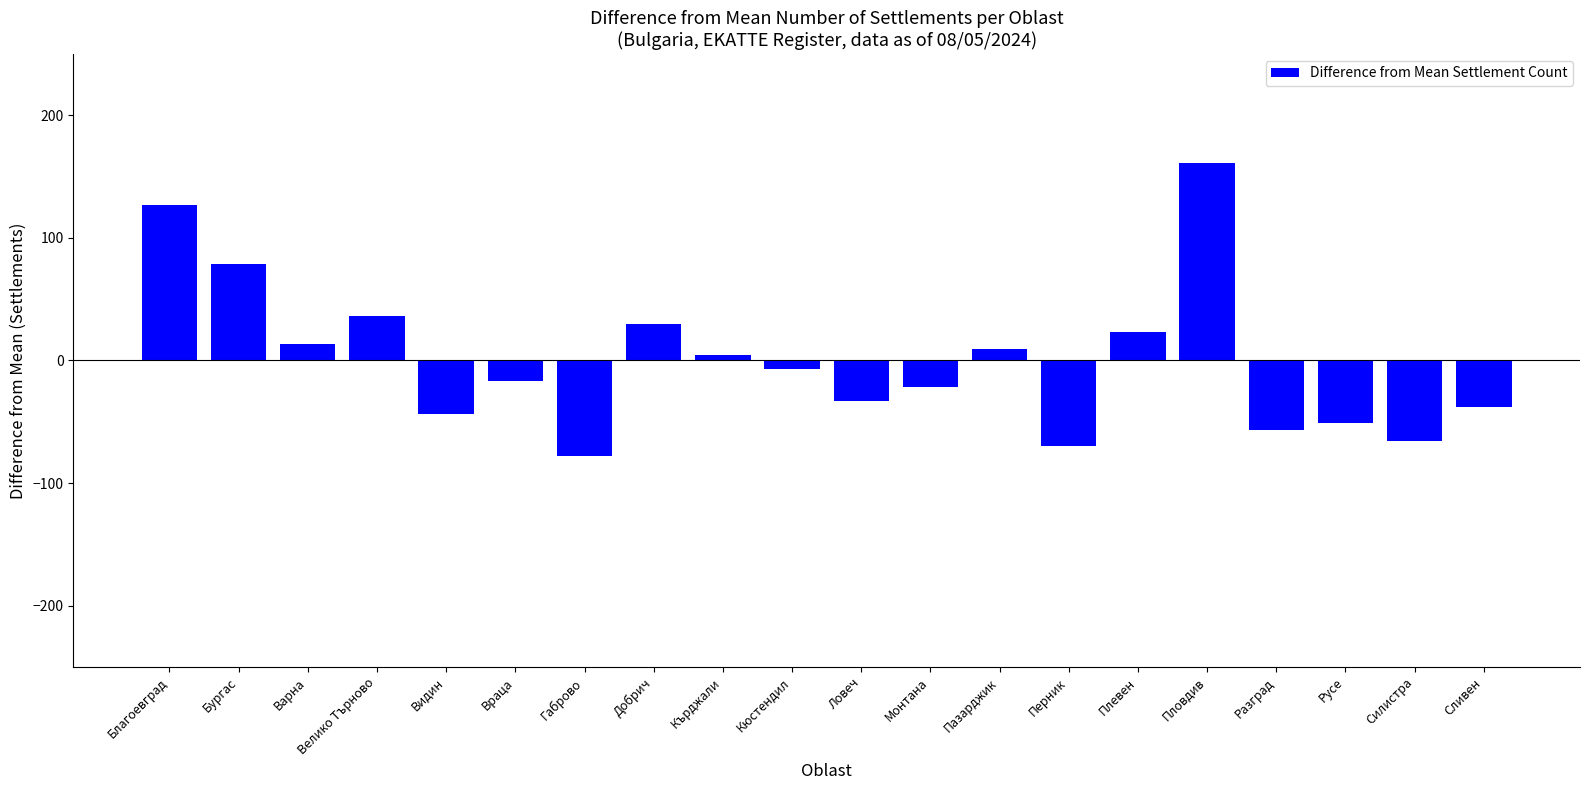

Reading left to right, list all the values displayed in this chart.

127.1	79.1	13.1	36.1	-43.9	-16.9	-77.9	30.1	4.1	-6.9	-32.9	-21.9	9.1	-69.9	23.1	161.1	-56.9	-50.9	-65.9	-37.9